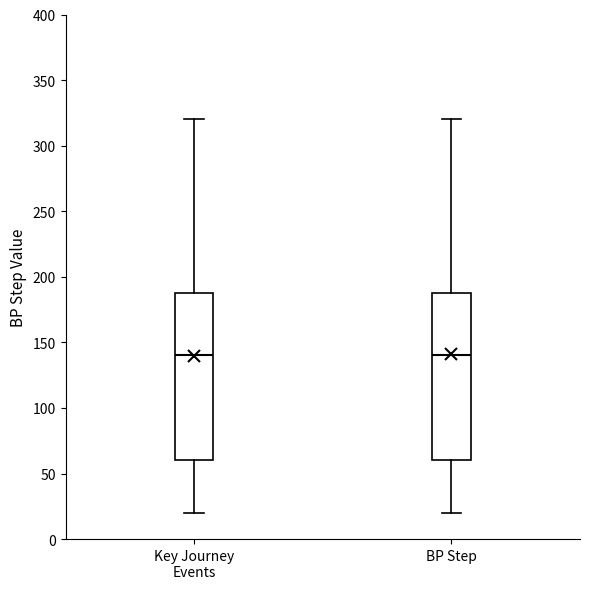

Reading left to right, read every box against the y-axis: the position of its median line, the range the box covers, and the ends of its whiskers. The values are not printed on the chart, so give them approximately, as read against the axis.

Key Journey Events: median 140, box 60 to 190, whiskers 20 to 320
BP Step: median 140, box 60 to 190, whiskers 20 to 320